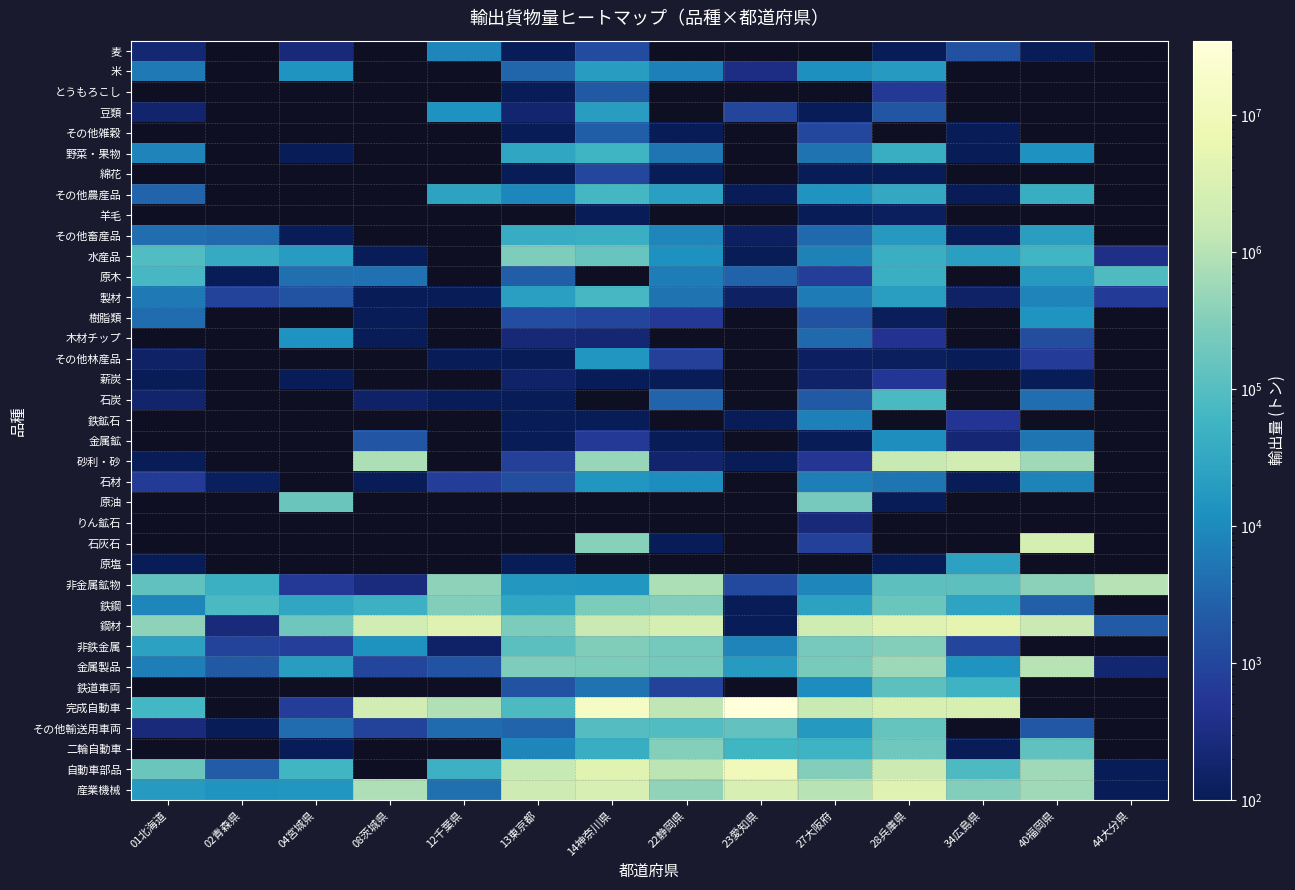

What is the smallest value displayed?

1.0